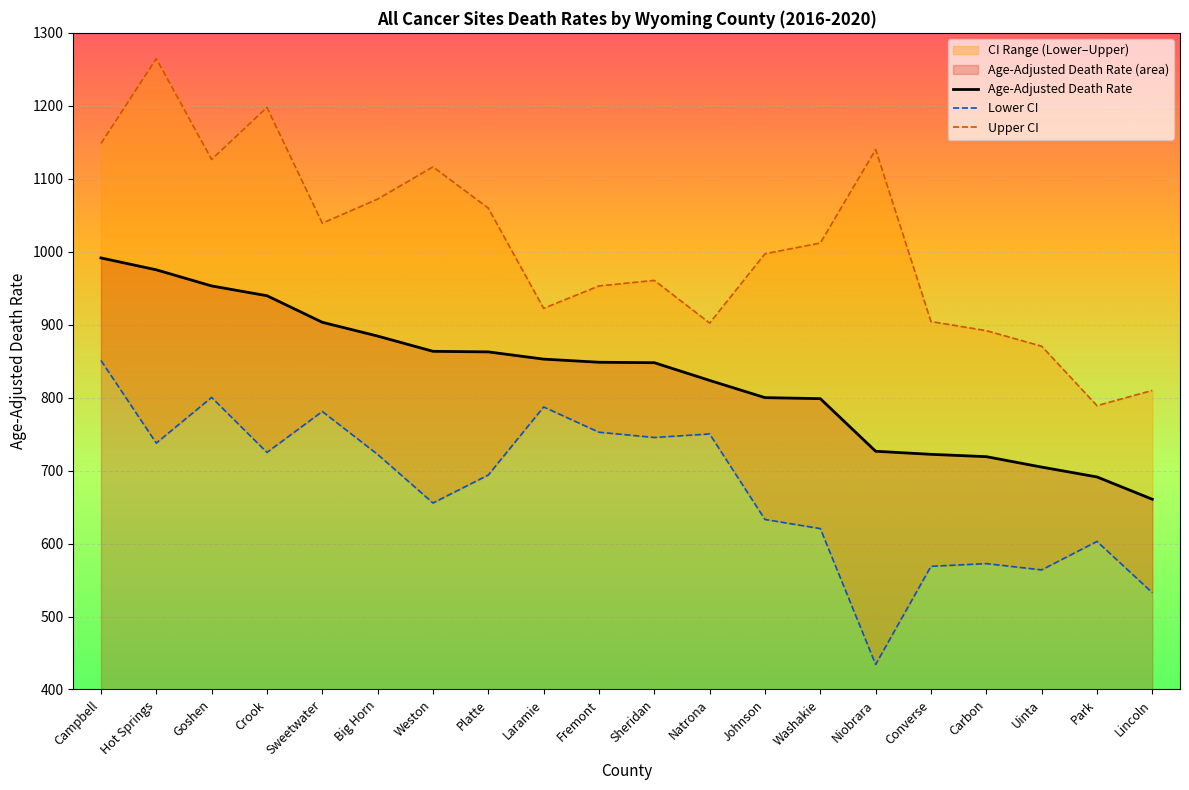

Where does the Lower CI series first go above 722?

Campbell